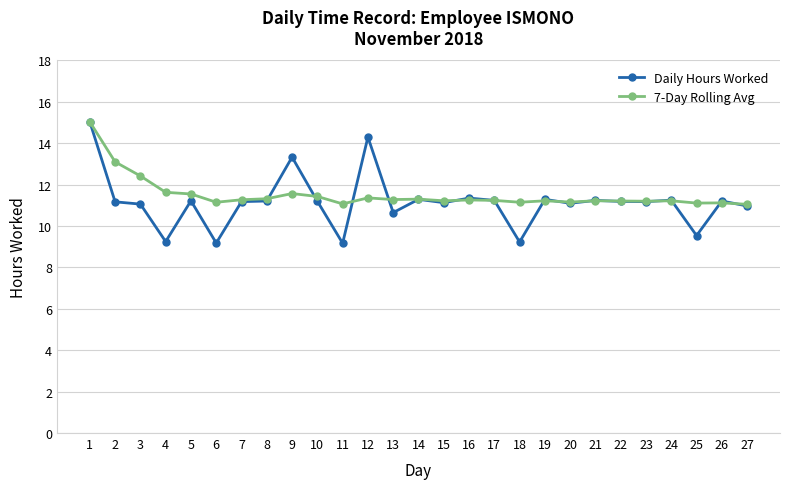

What is the maximum value for Daily Hours Worked?

15.0